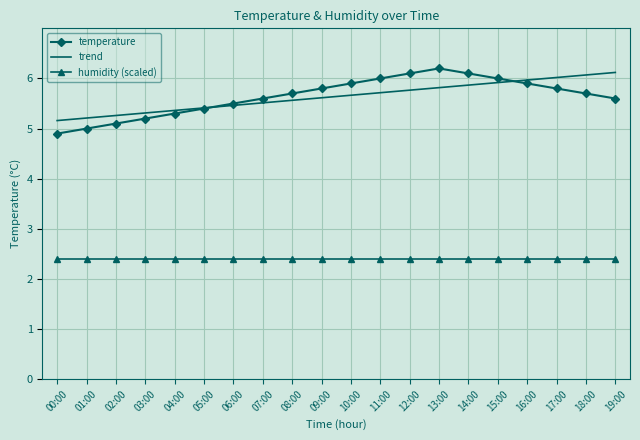

Reading left to right, list all the values displayed in this chart.

temperature: 4.9	5.0	5.1	5.2	5.3	5.4	5.5	5.6	5.7	5.8	5.9	6.0	6.1	6.2	6.1	6.0	5.9	5.8	5.7	5.6
trend: 5.2	5.2	5.3	5.3	5.4	5.4	5.5	5.5	5.6	5.6	5.7	5.7	5.8	5.8	5.9	5.9	6.0	6.0	6.1	6.1
humidity (scaled): 2.4	2.4	2.4	2.4	2.4	2.4	2.4	2.4	2.4	2.4	2.4	2.4	2.4	2.4	2.4	2.4	2.4	2.4	2.4	2.4